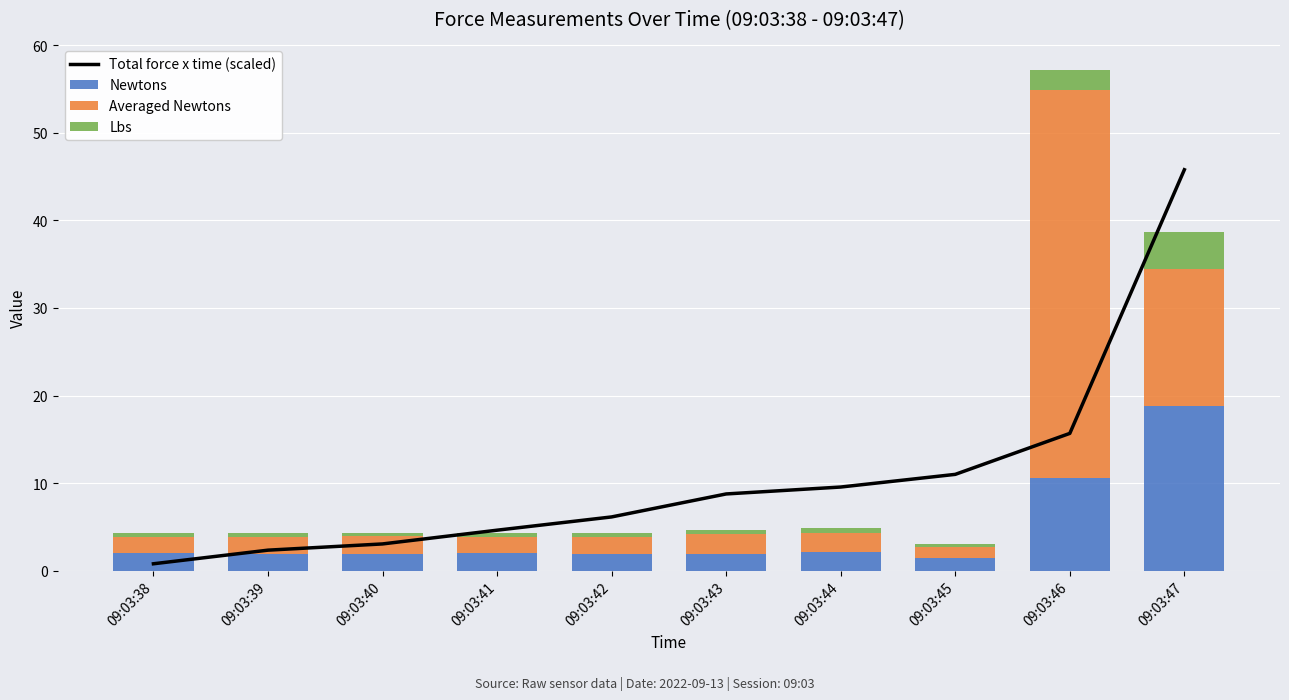

Which category has the lowest value across all series?

09:03:45